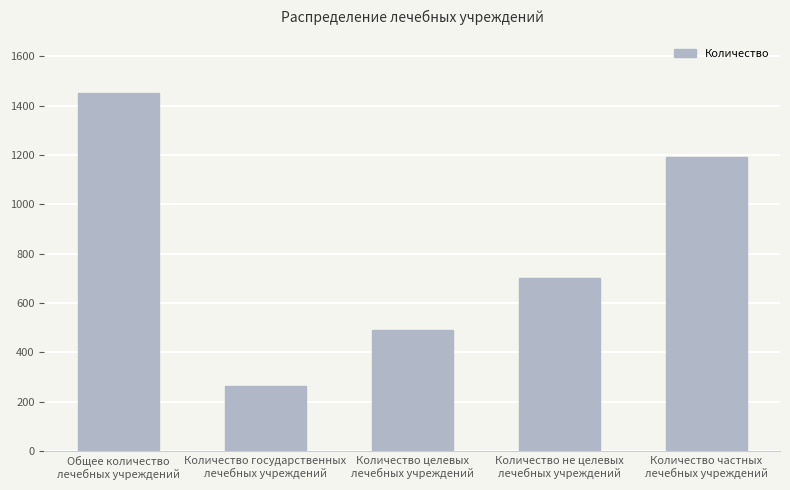

How many data points are less than 702?

2